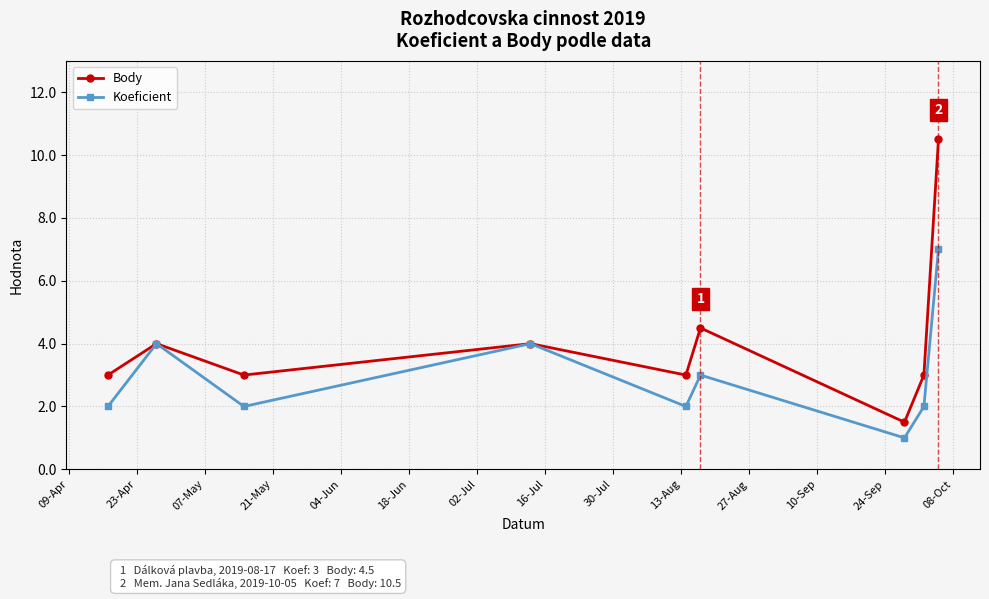

What is the value of the Koeficient point at the 4th from the left?

4.0